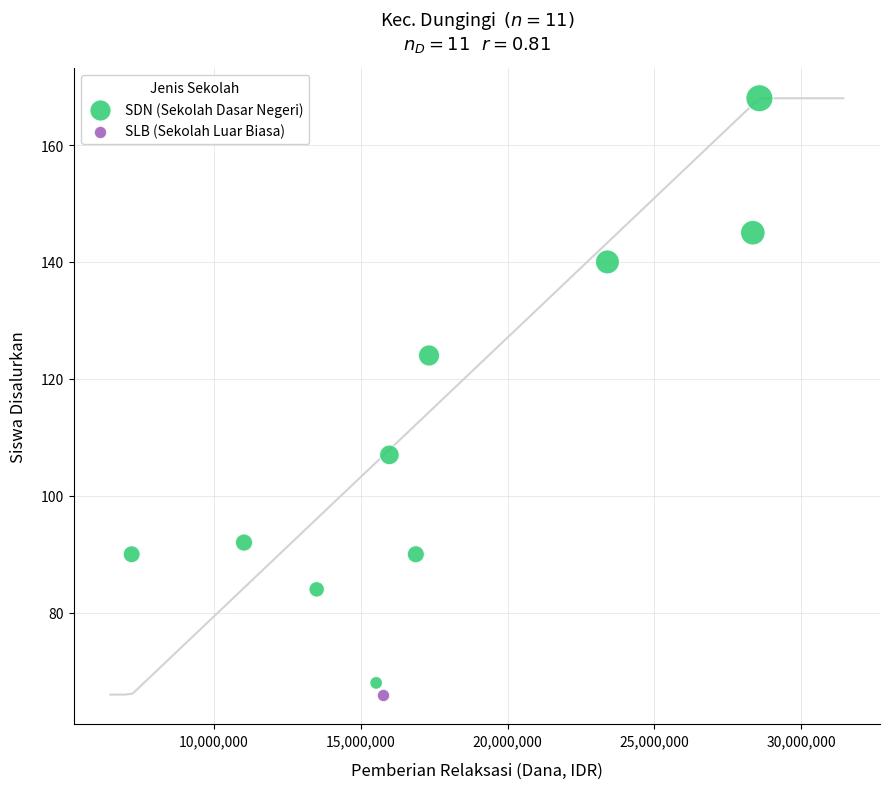

What are all the series names shown in the legend?

SDN (Sekolah Dasar Negeri), SLB (Sekolah Luar Biasa)